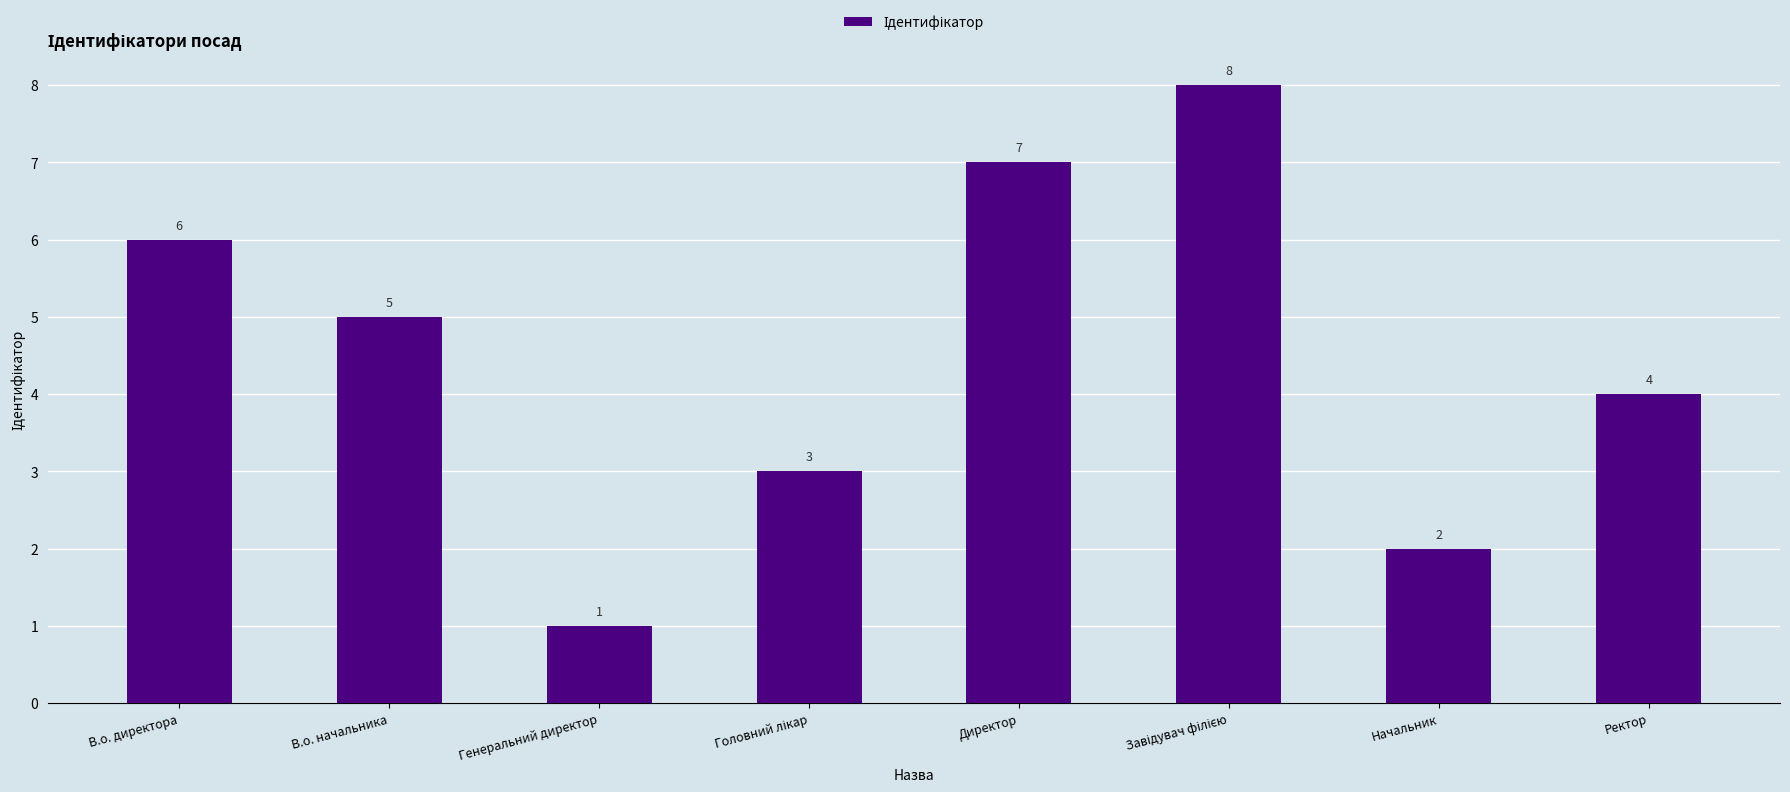

Reading left to right, extract all data points from this chart.

6	5	1	3	7	8	2	4